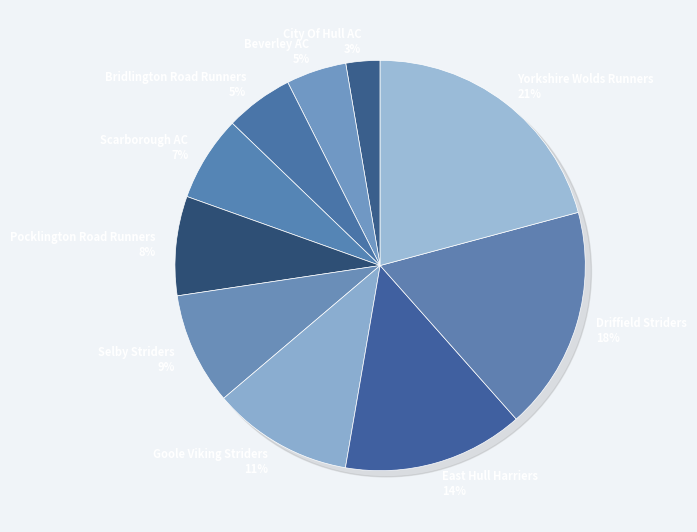

Rank the categories by value from highest to lowest.

Yorkshire Wolds Runners, Driffield Striders, East Hull Harriers, Goole Viking Striders, Selby Striders, Pocklington Road Runners, Scarborough AC, Bridlington Road Runners, Beverley AC, City Of Hull AC